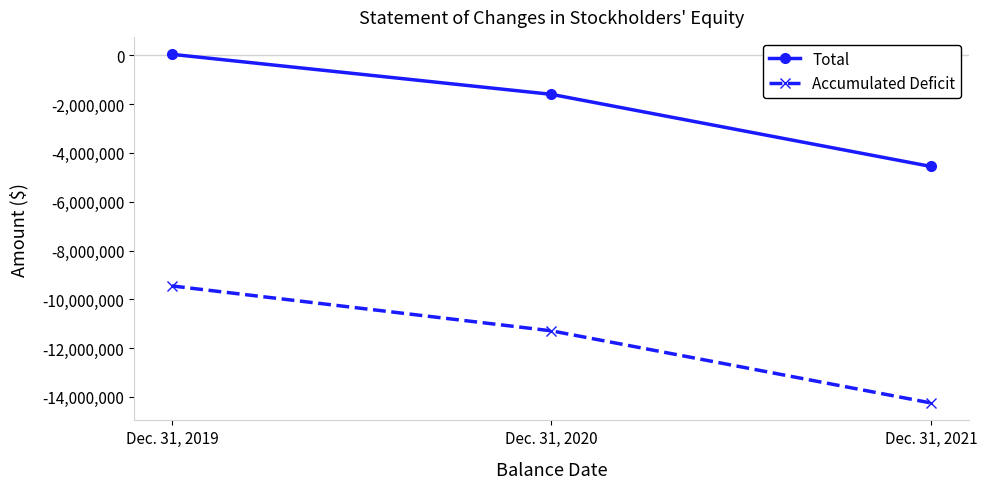

At which category is the sum across all series the highest?

Dec. 31, 2019